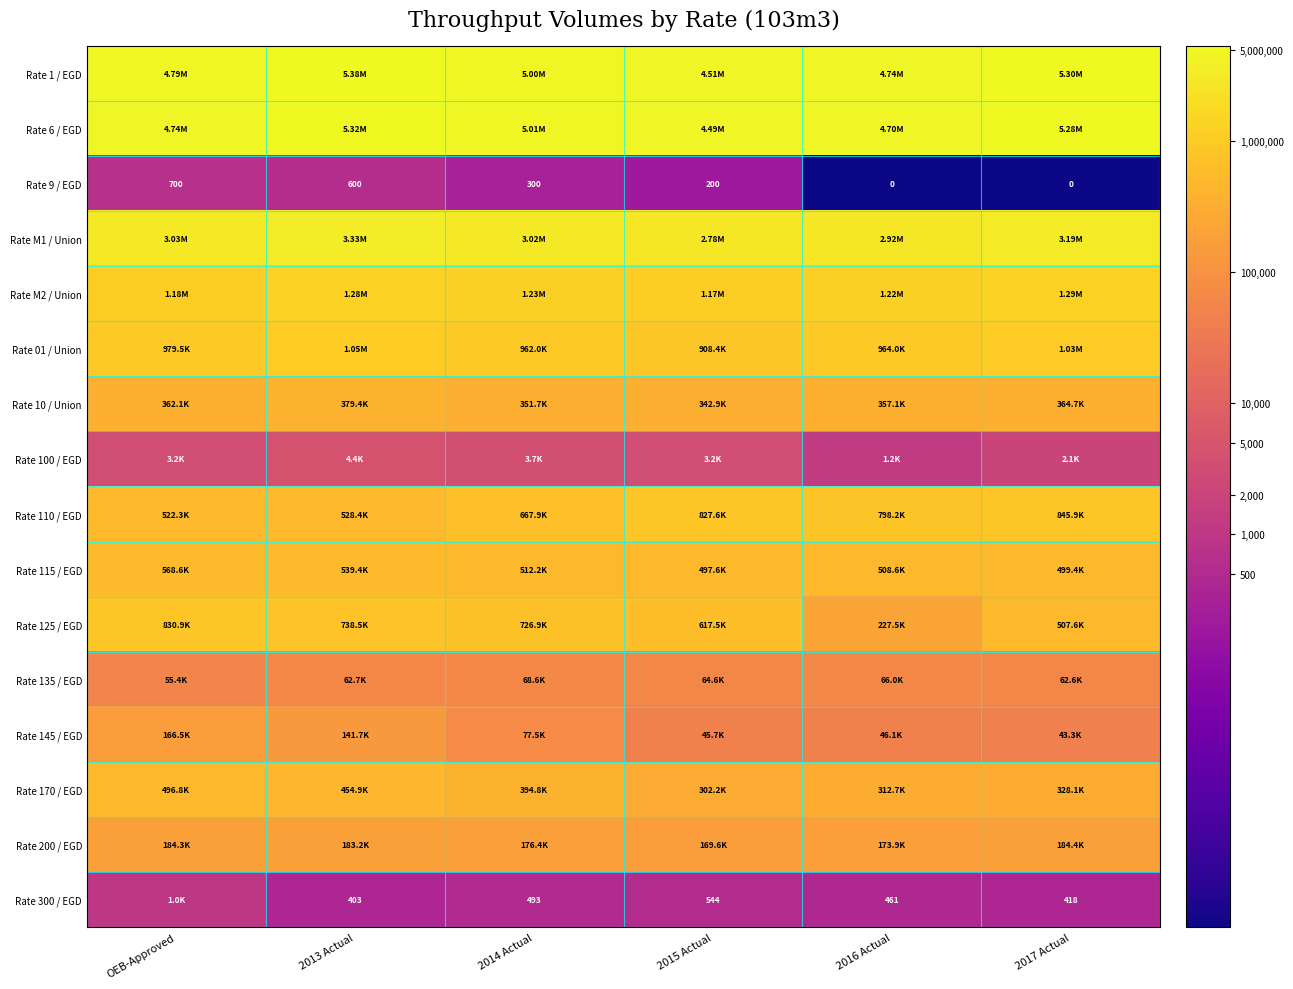

Which category has the lowest value in the Rate 115 / EGD series?

2015 Actual